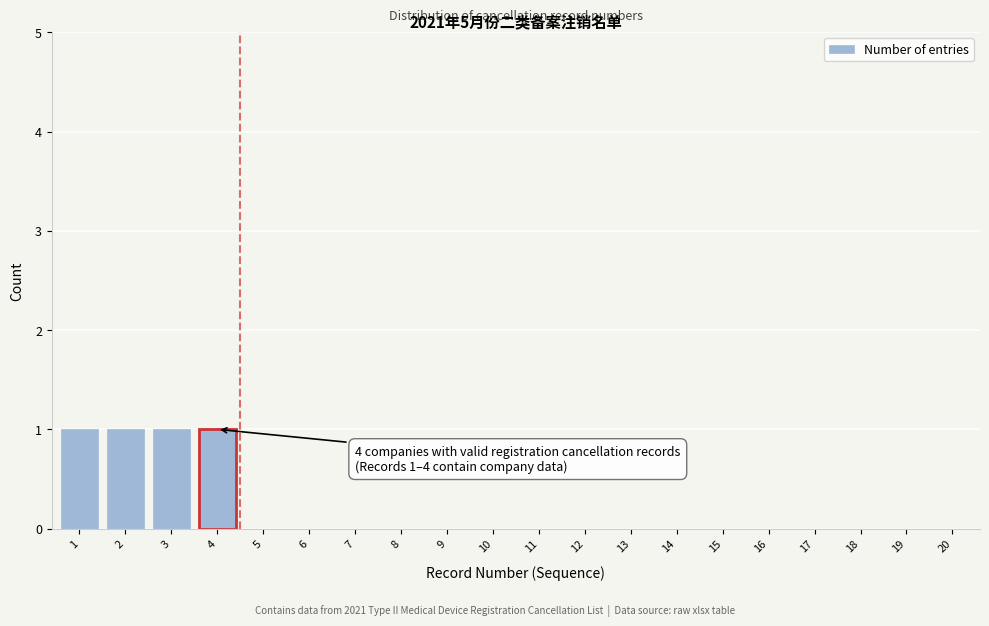

Reading left to right, list all the values displayed in this chart.

1=1	2=1	3=1	4=1	5=0	6=0	7=0	8=0	9=0	10=0	11=0	12=0	13=0	14=0	15=0	16=0	17=0	18=0	19=0	20=0